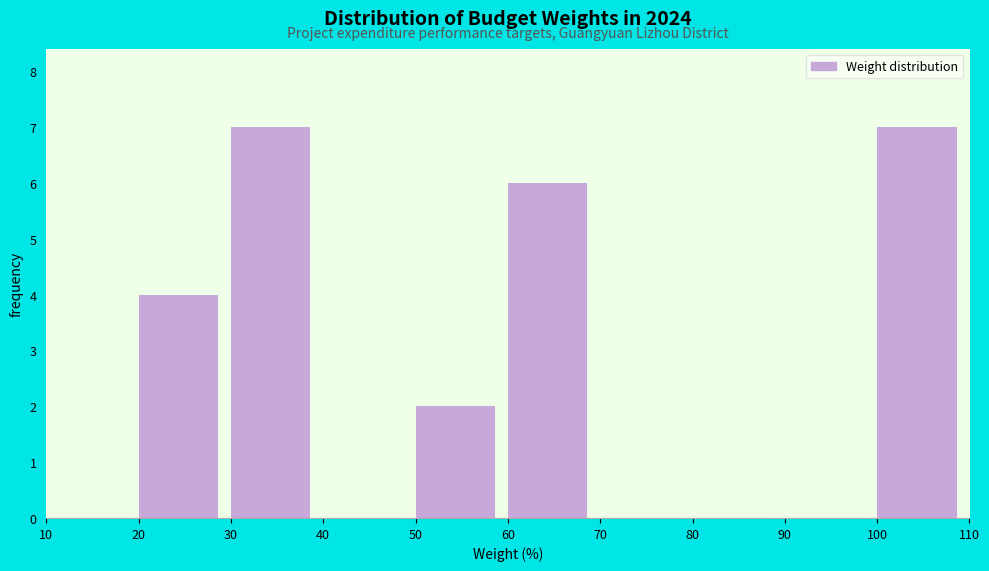

Reading left to right, transcribe this chart: for each bar, give the range it covers on the x-axis and its height. The values are not printed on the chart, so give them approximately, as read against the axis.

10 to 20: 0
20 to 30: 4
30 to 40: 7
40 to 50: 0
50 to 60: 2
60 to 70: 6
70 to 80: 0
80 to 90: 0
90 to 100: 0
100 to 110: 7